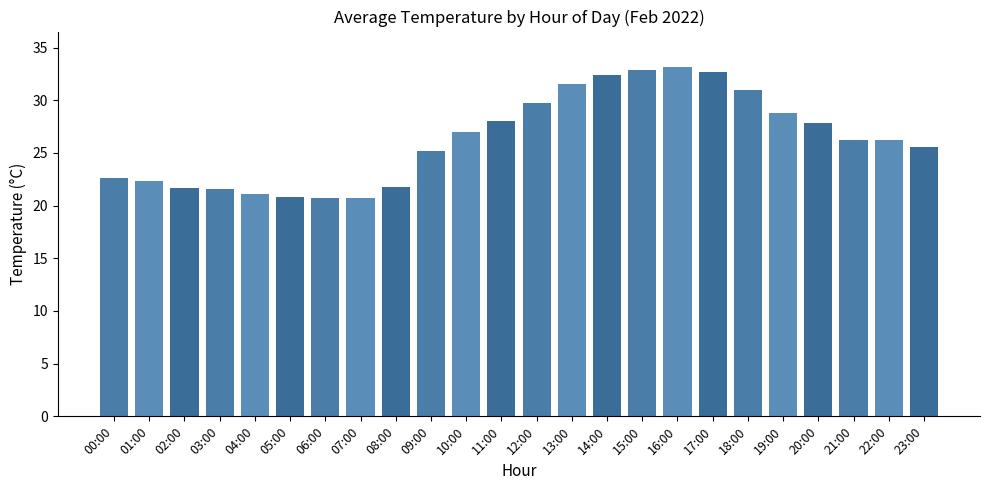

Does the chart contain stacked bars?

No